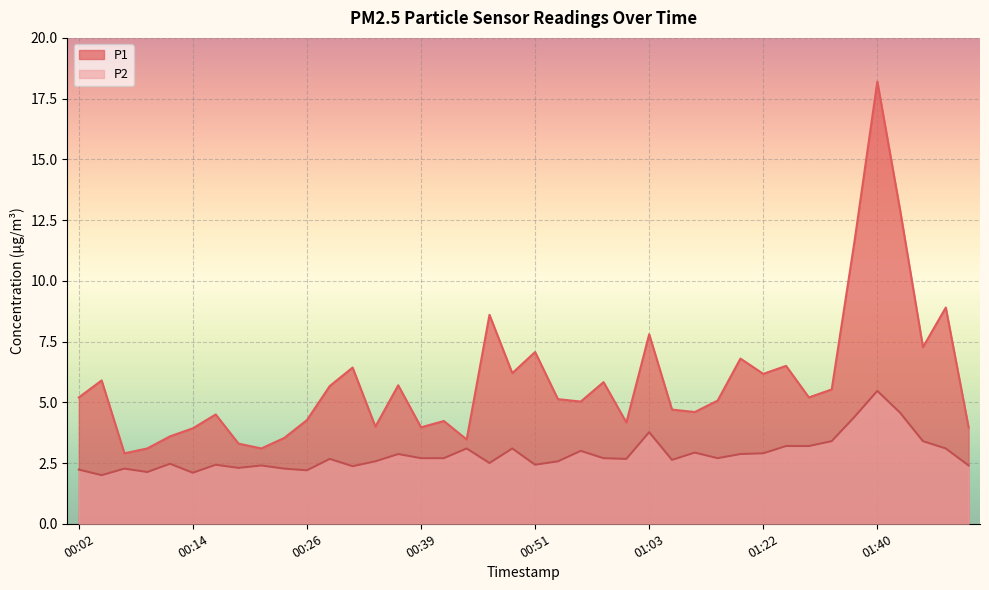

True or false: P2 and P1 intersect in this chart.

False